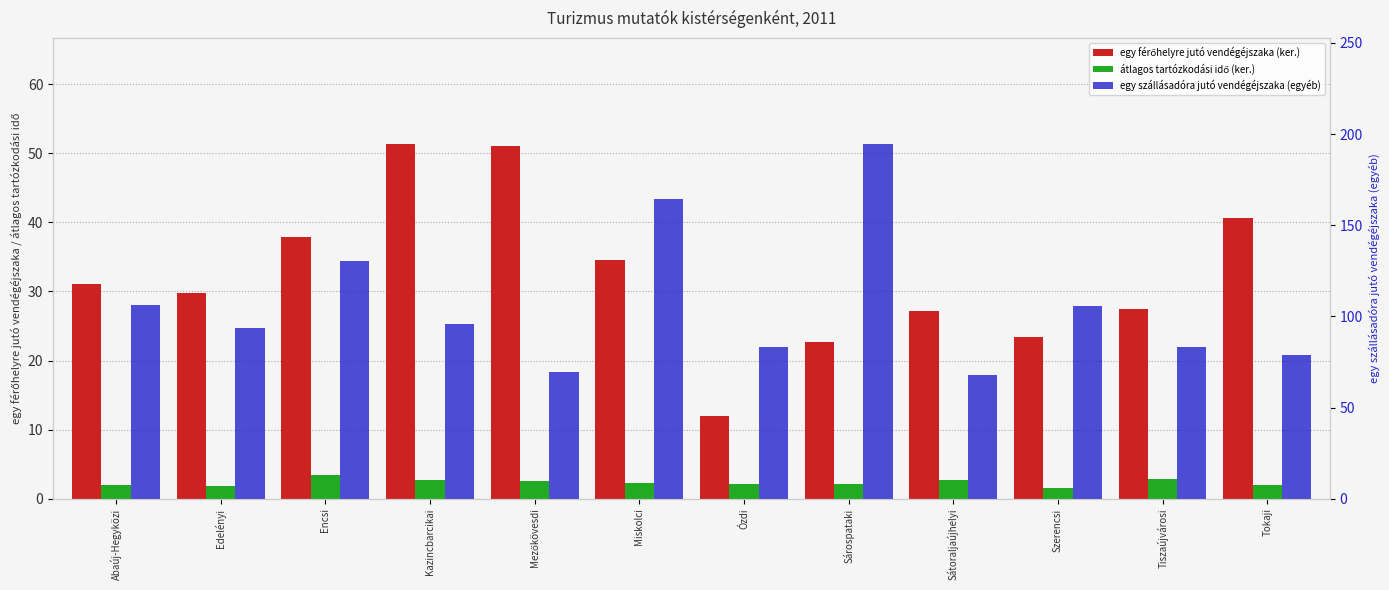

What is the lowest value of the egy férőhelyre jutó vendégéjszaka (ker.) series?

12.0